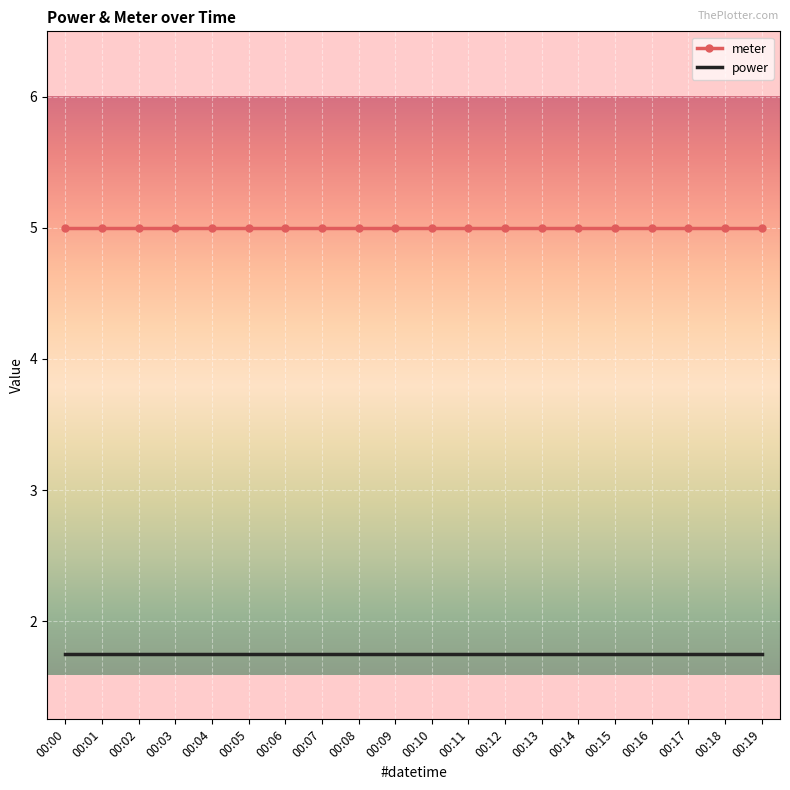

What is the maximum value shown in the chart?

5.0